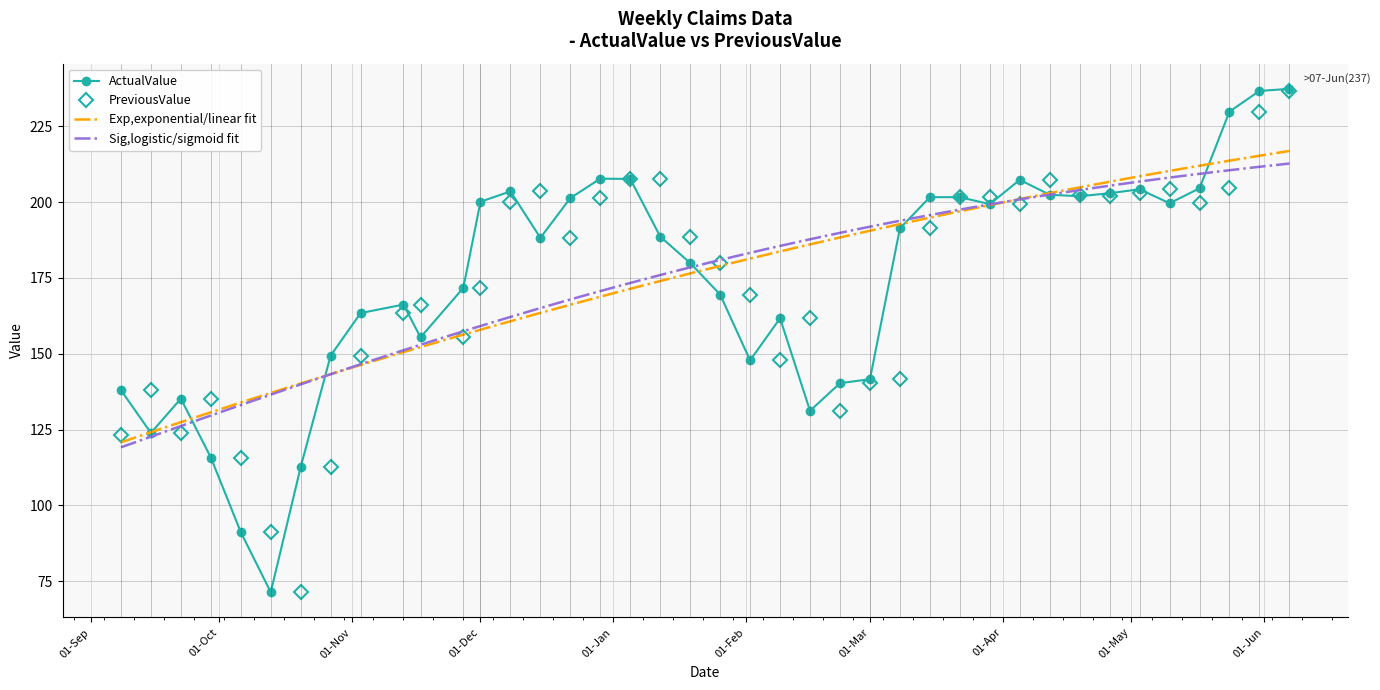

Between 2023.10.27 and 2024.04.26, which is larger?

2024.04.26